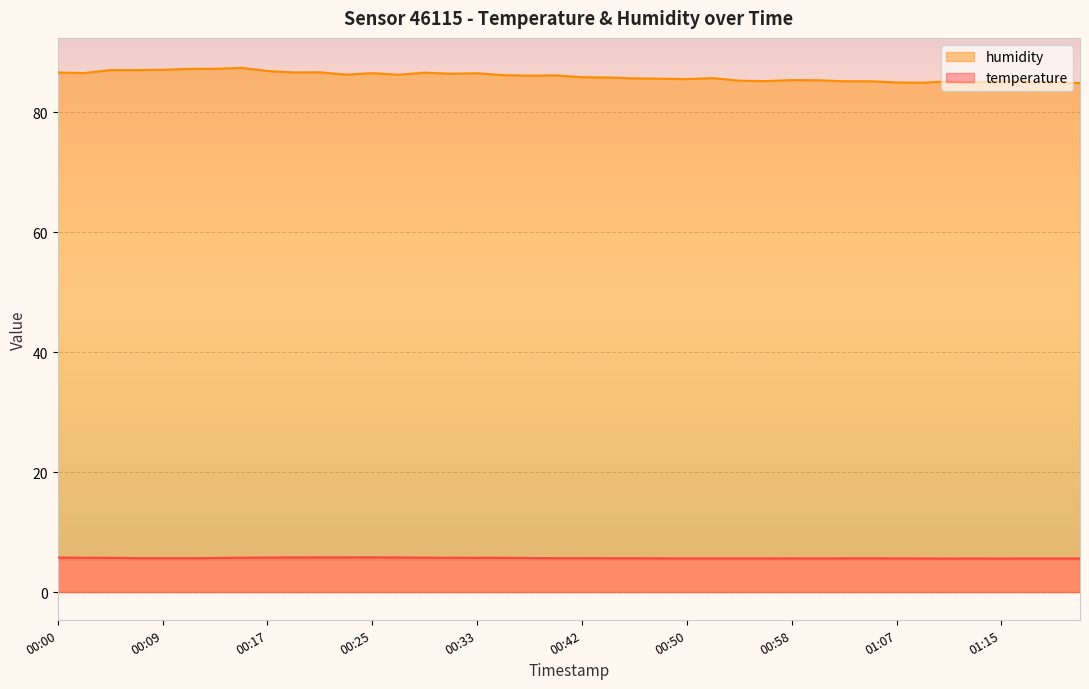

What is the value of the humidity point at the 8th from the left?

87.4